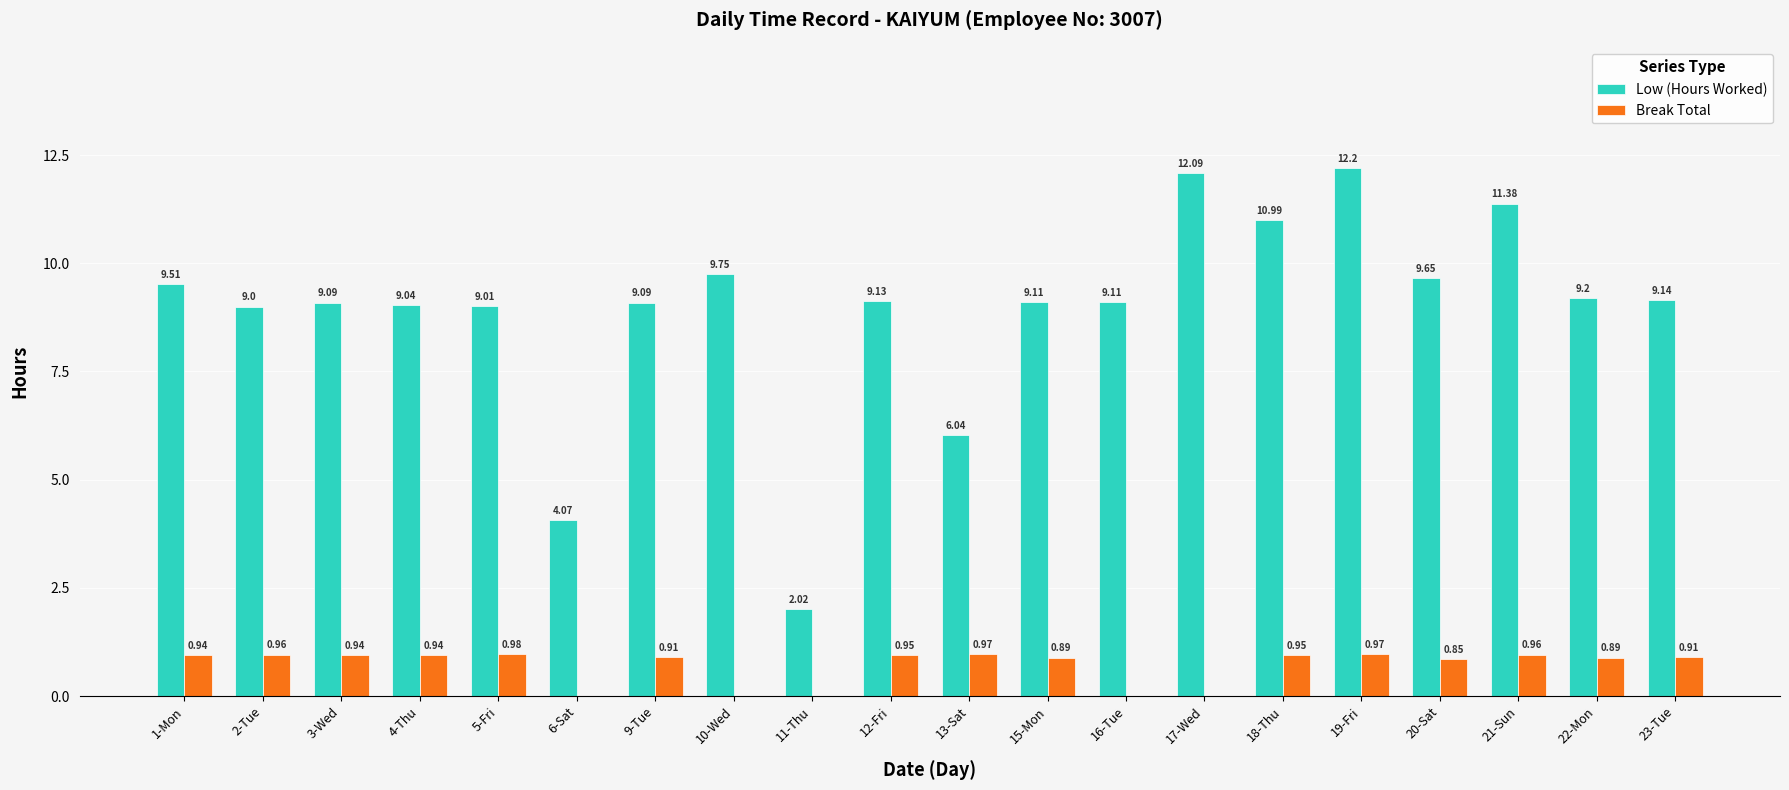

What is the sum of the Break Total values at 13-Sat and 1-Mon?

1.9